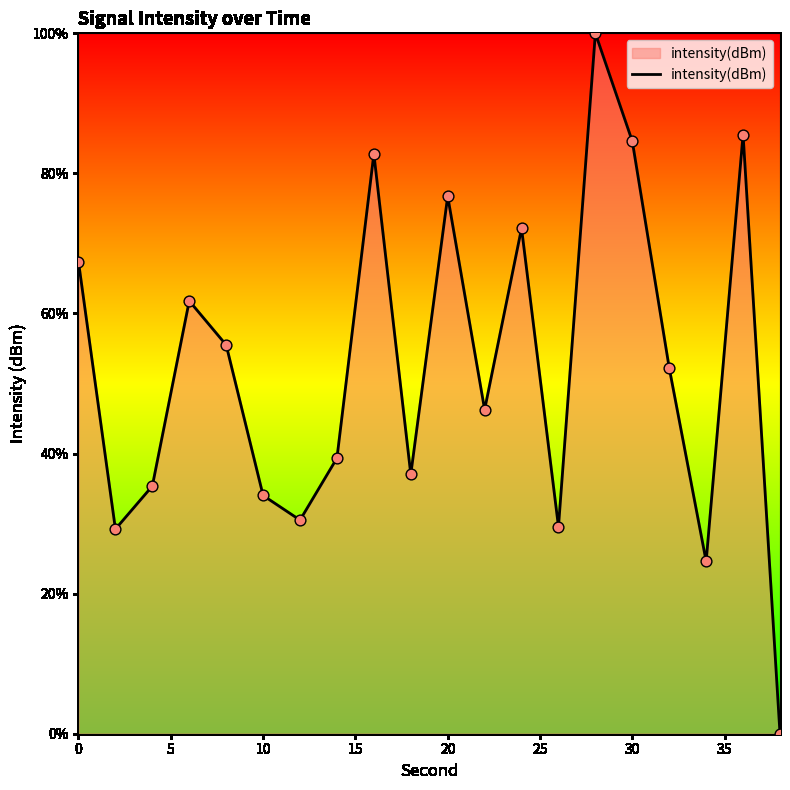

What is the difference between the maximum and minimum values?

100.0